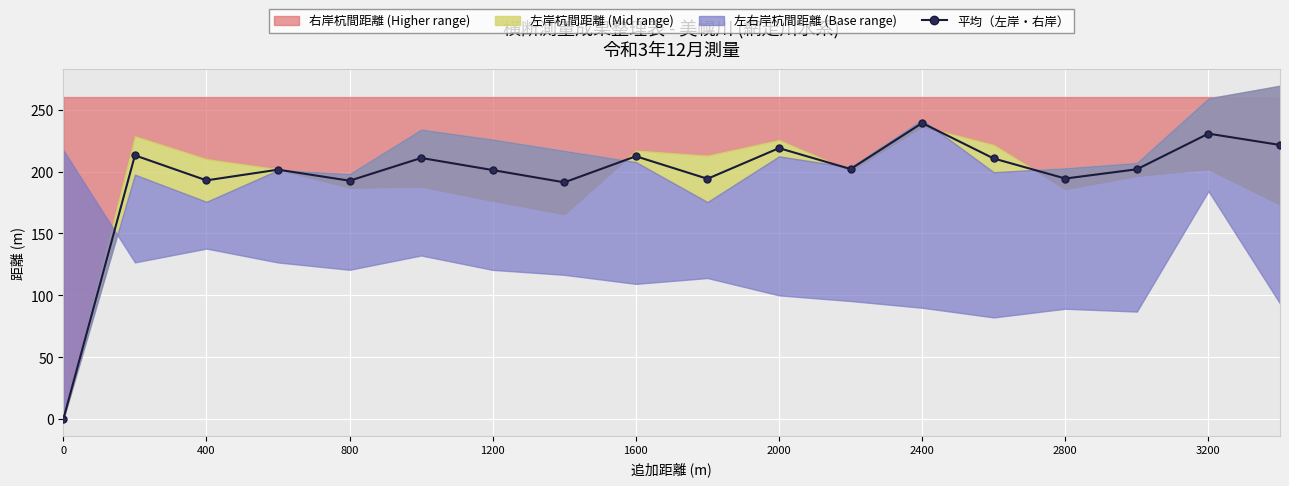

What is the difference between the maximum and minimum values?

239.1